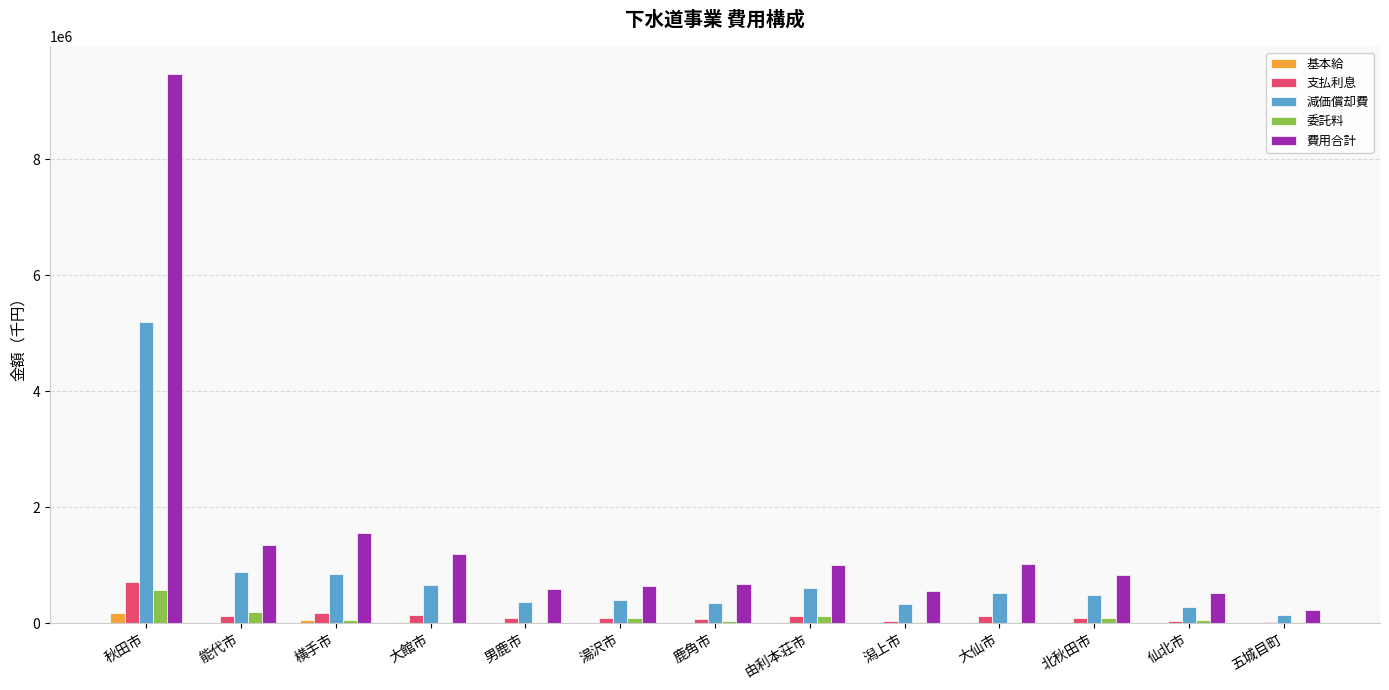

Is the value of 費用合計 at 男鹿市 greater than the value of 基本給 at 北秋田市?

Yes